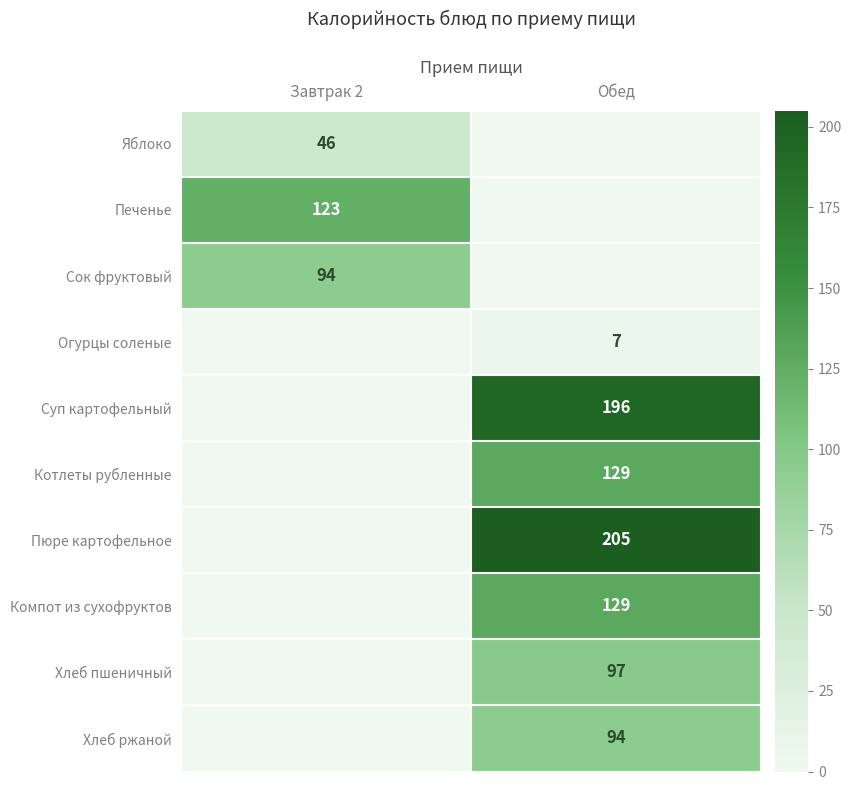

The Сок фруктовый series shows 94 at Завтрак 2. True or false?

True